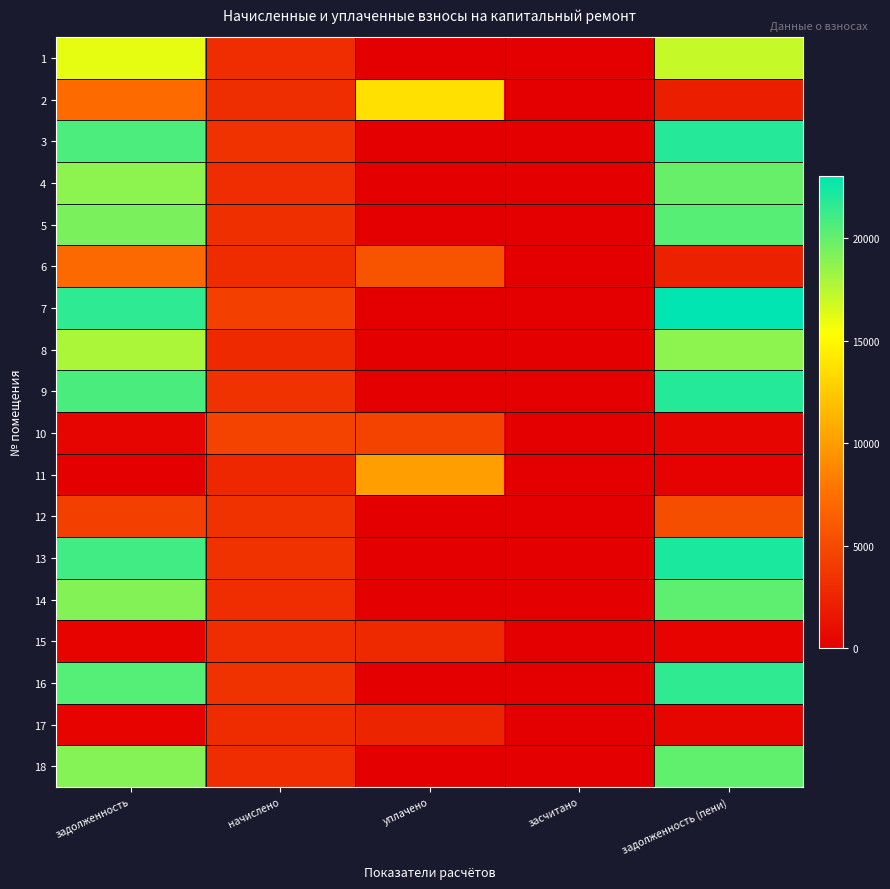

At how many categories does at least one series exceed 21331?

2